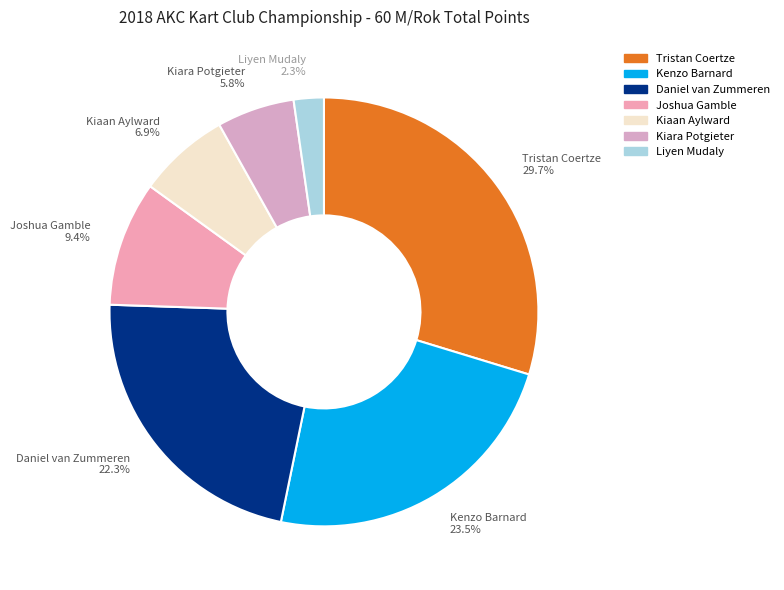

What percentage is NOT represented by Liyen Mudaly?

97.7%